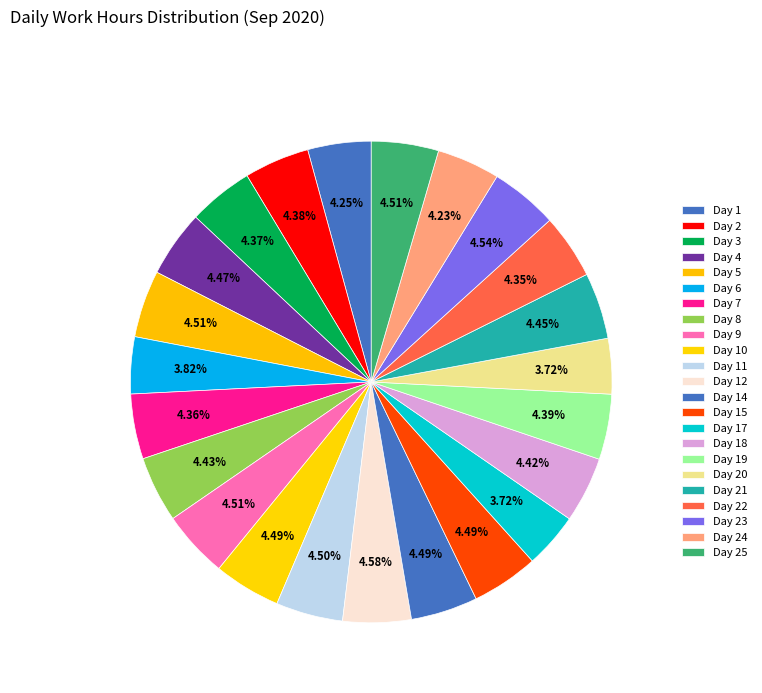

To the nearest percent, what is the difference between the largest and smallest slice percentages?

1%